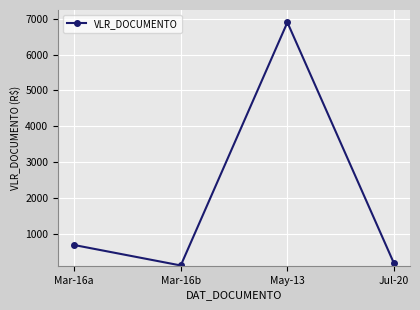

At which category does the data reach its first local peak?

May-13